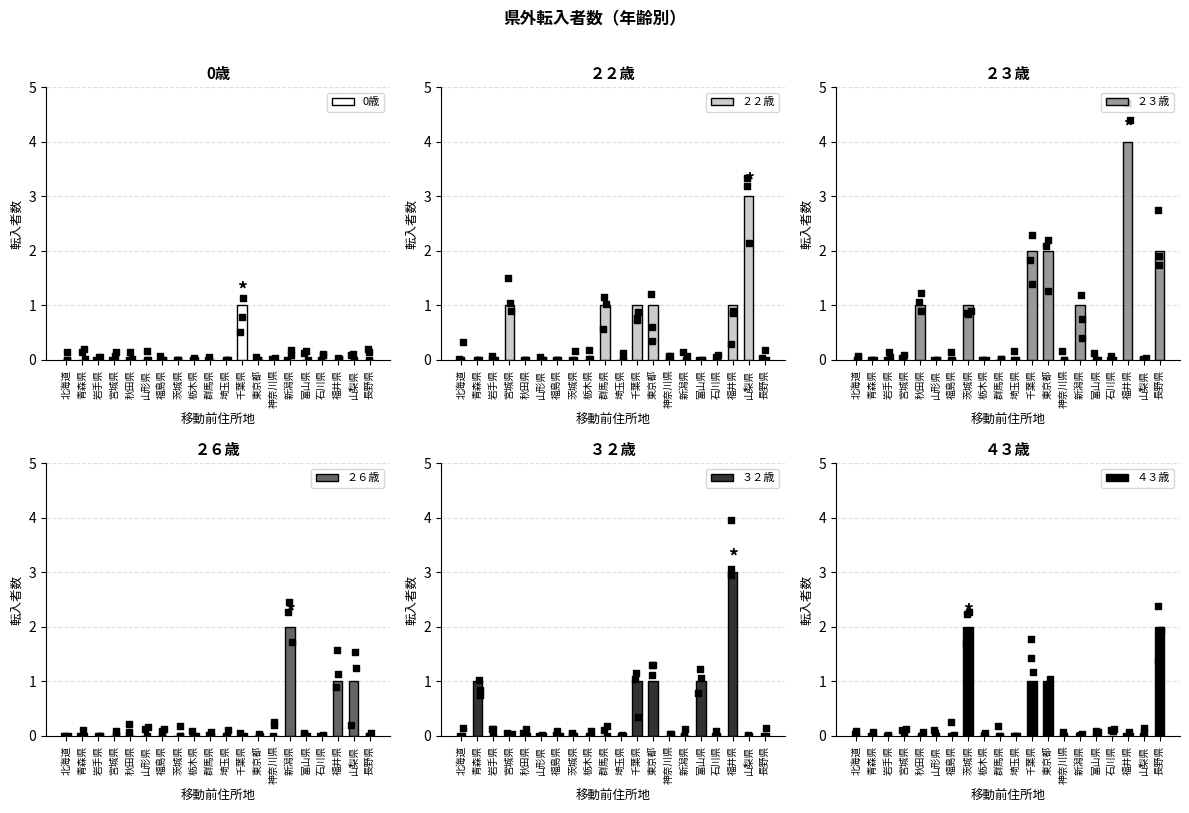

Which series has the largest total across all categories?

２３歳